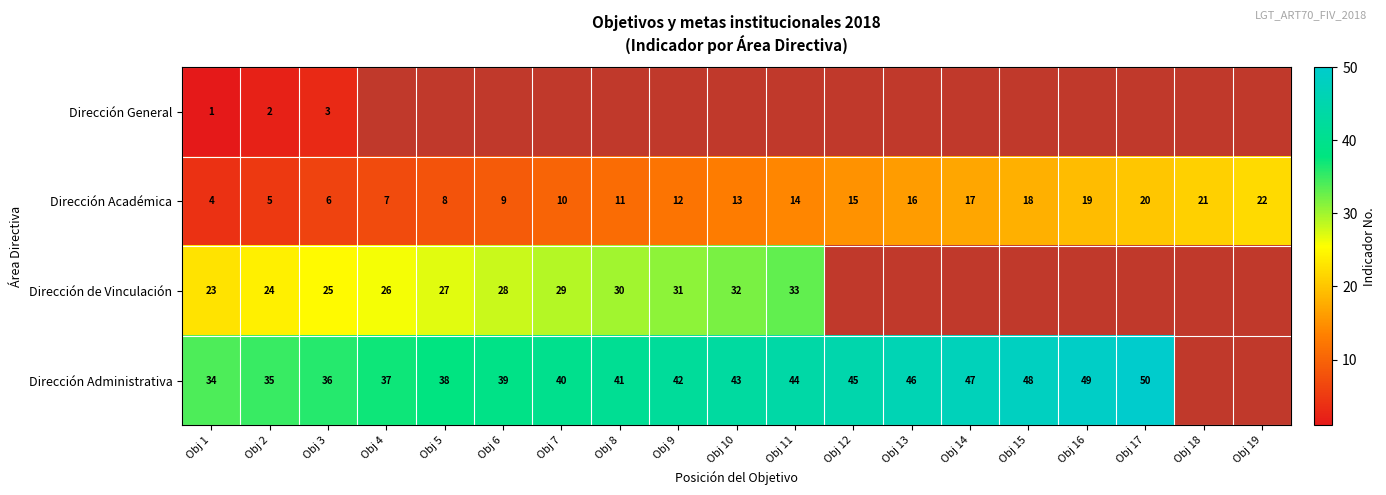

What is the spread (max minus min) of values at Obj 3?

33